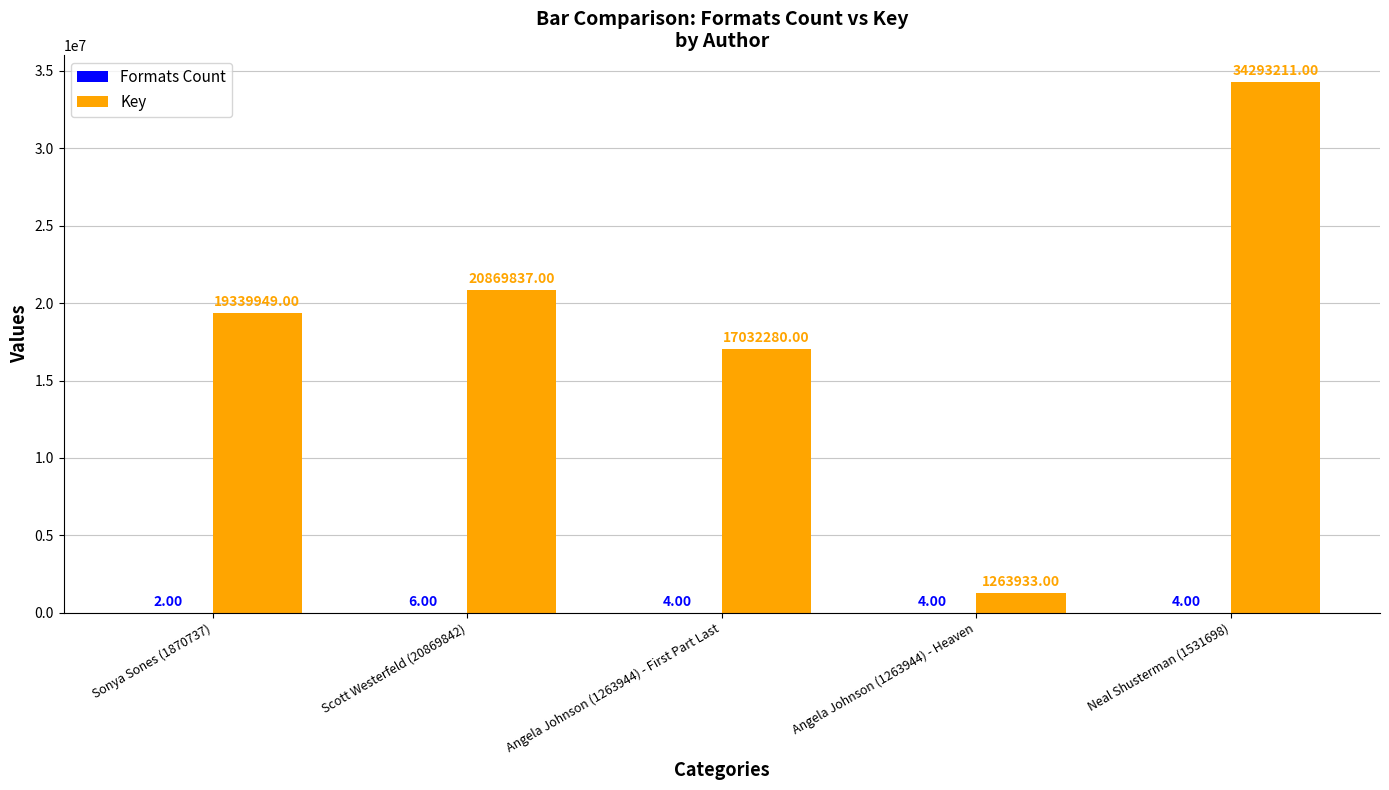

How many distinct data groups are displayed?

2